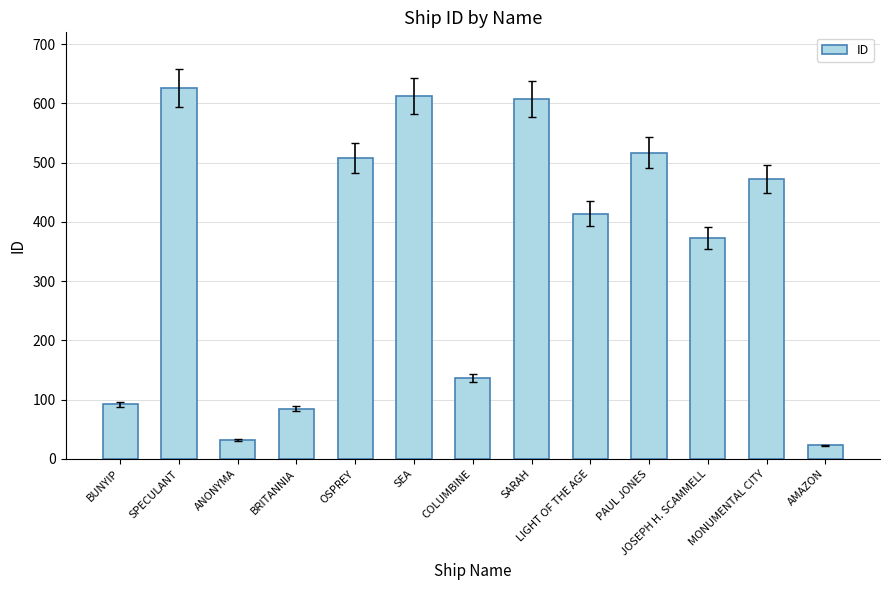

Reading left to right, list all the values displayed in this chart.

92	626	32	85	508	613	136	607	414	517	373	473	23